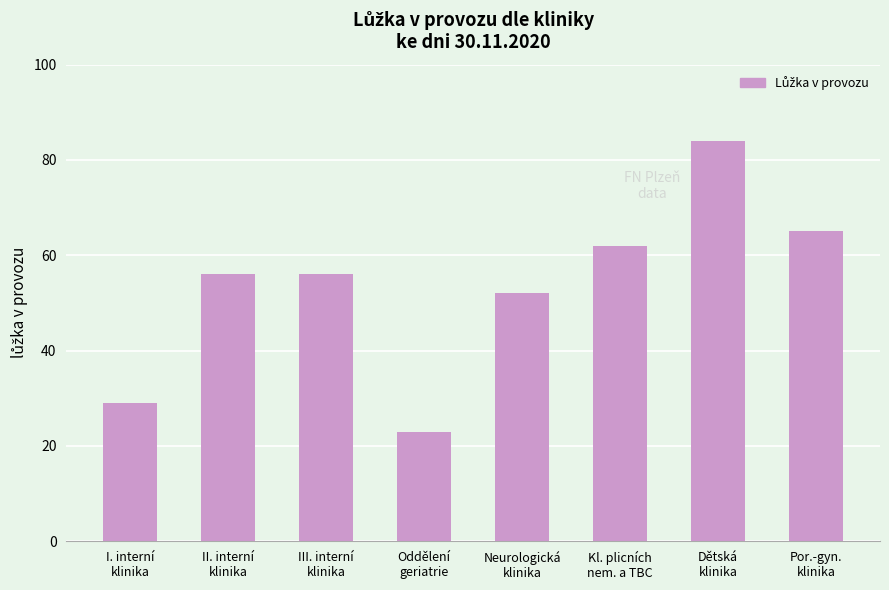

What is the value of the 4th bar from the left?

23